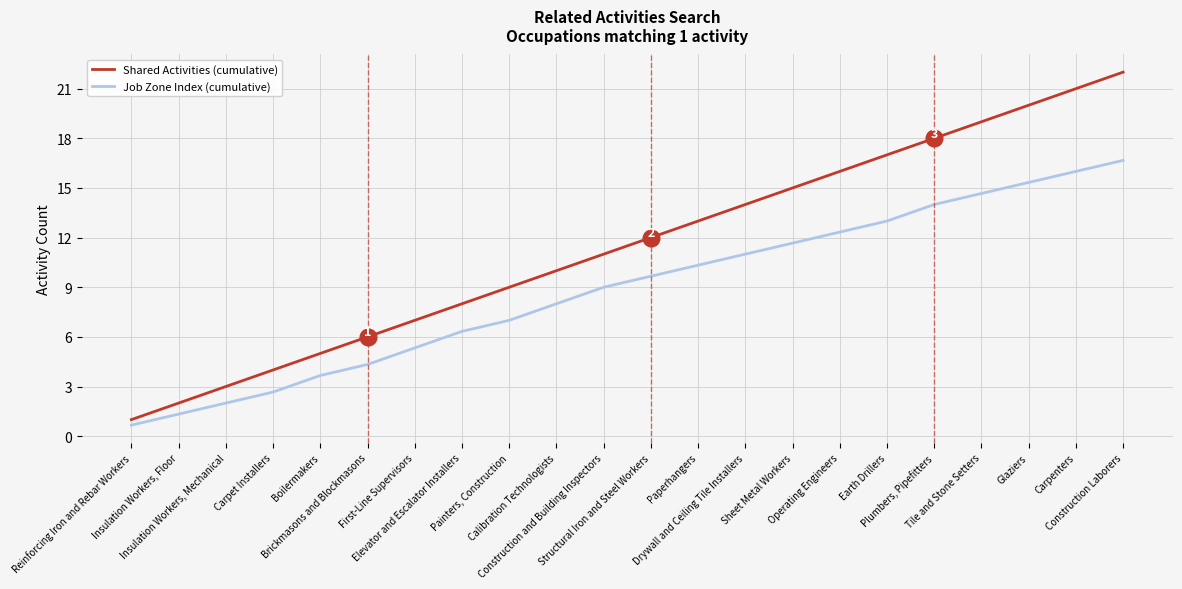

Is it true that Job Zone Index (cumulative) equals 9.3 at Construction Laborers?

False